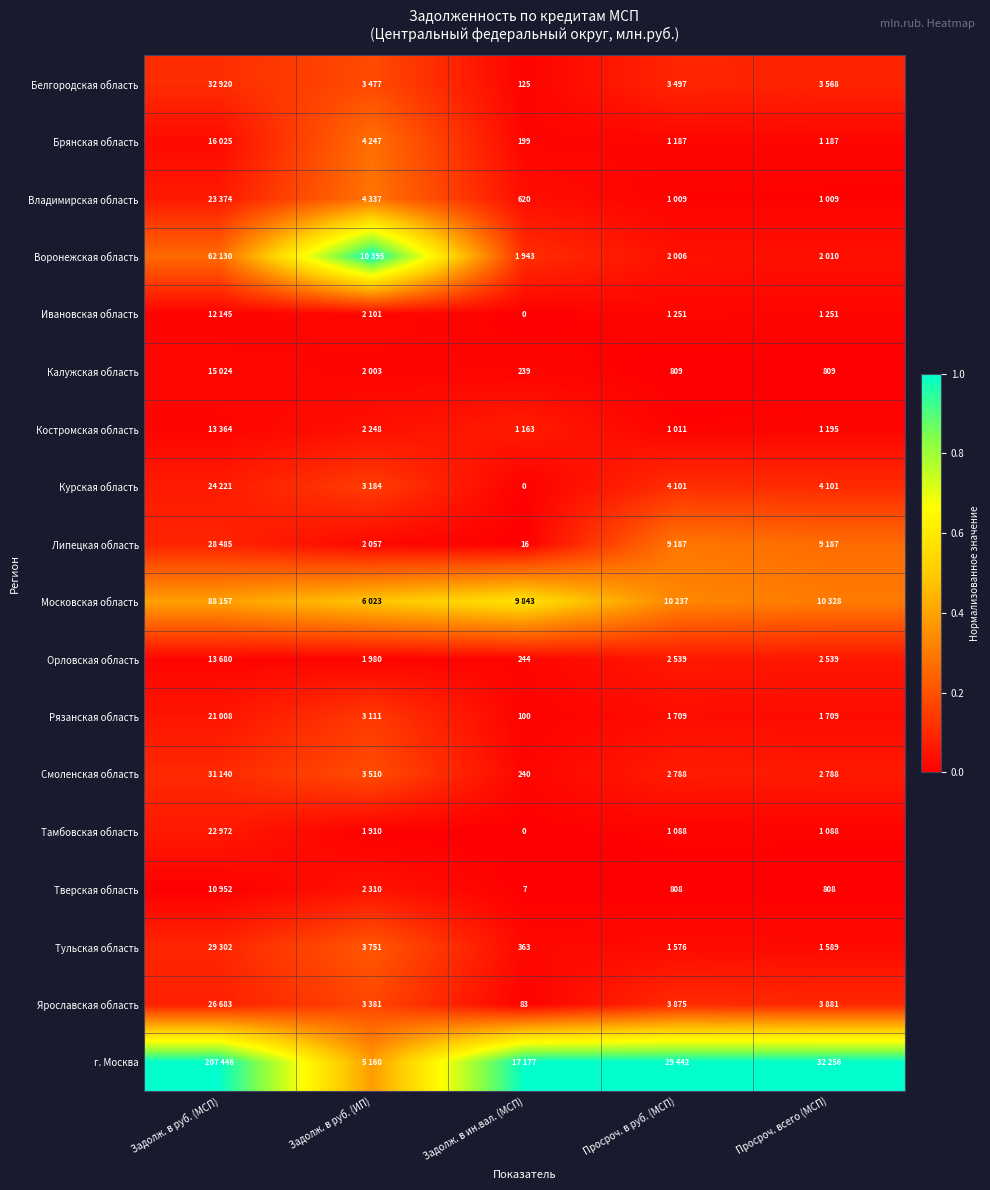

At Просроч. всего (МСП), list the series in order from smallest to largest.

Тверская область, Калужская область, Владимирская область, Тамбовская область, Брянская область, Костромская область, Ивановская область, Тульская область, Рязанская область, Воронежская область, Орловская область, Смоленская область, Белгородская область, Ярославская область, Курская область, Липецкая область, Московская область, г. Москва